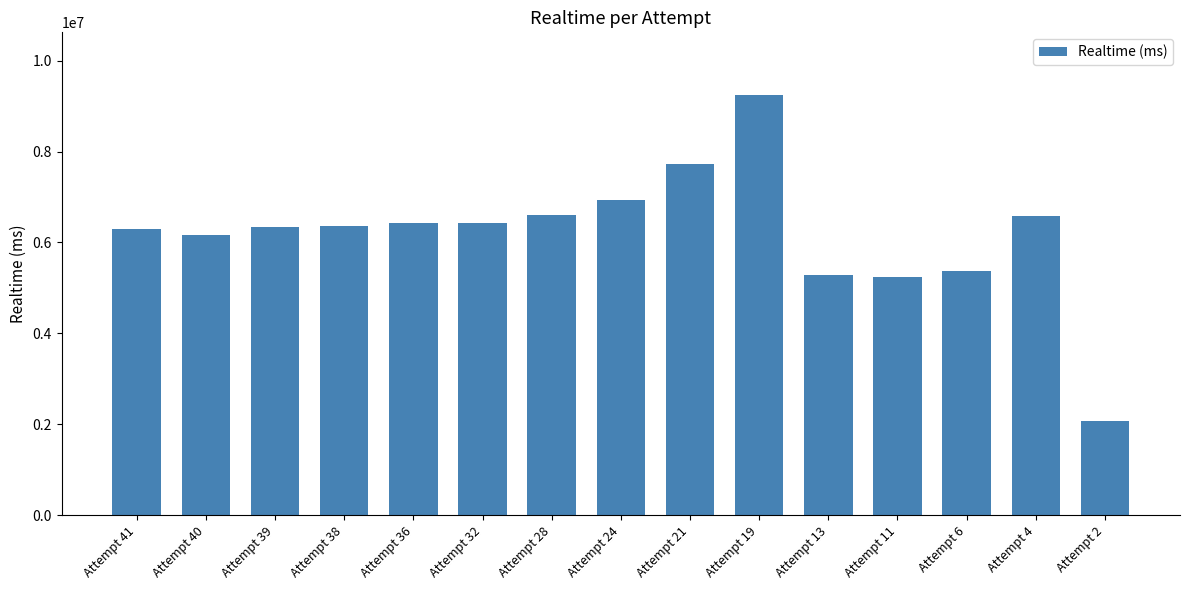

True or false: the data shows 5233765 at Attempt 11.

True